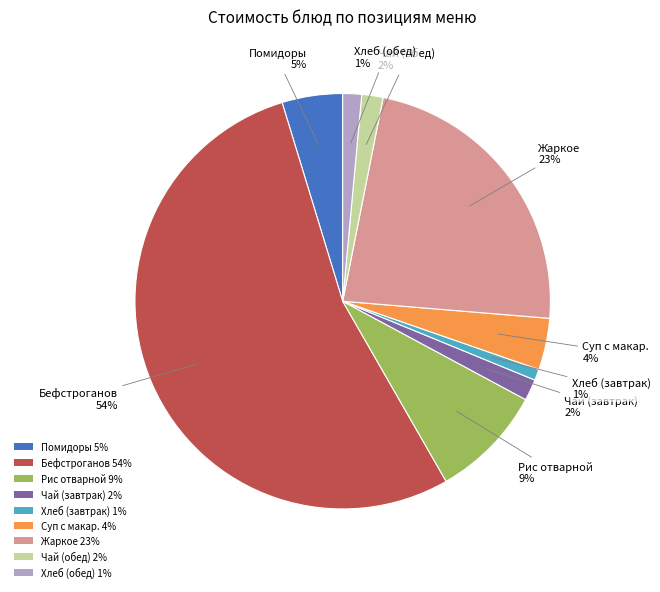

Is there a majority slice in this chart?

Yes